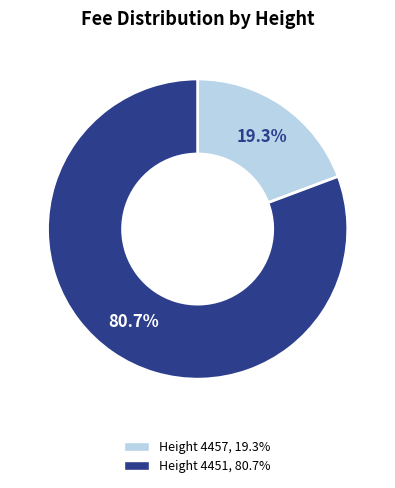

Does any single category account for the majority?

Yes